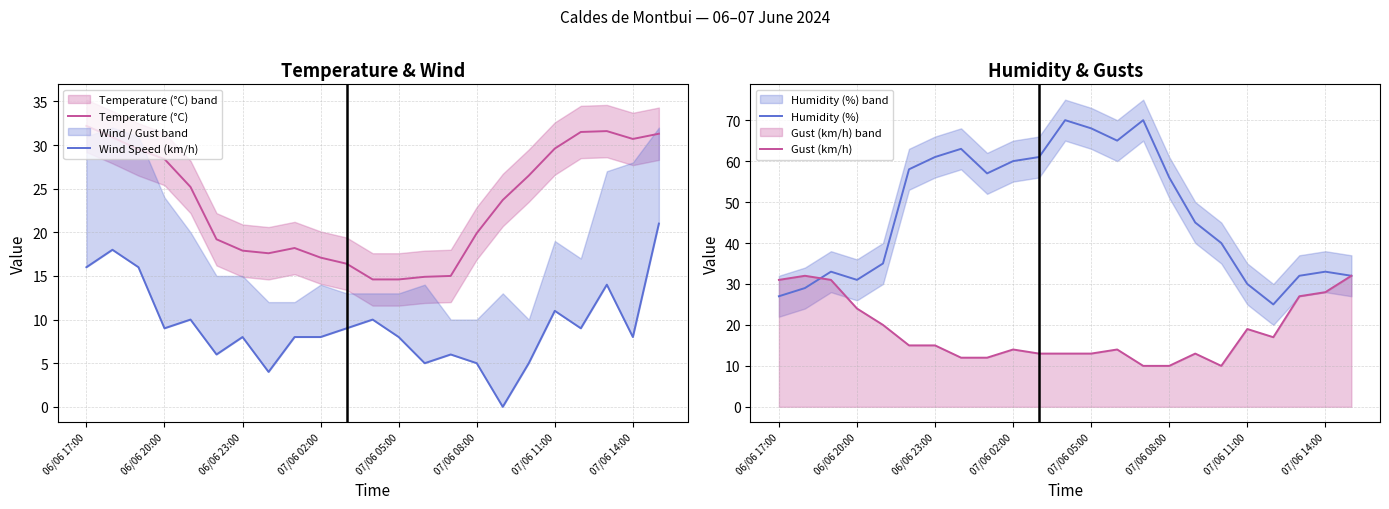

What is the greatest value displayed?

70.0